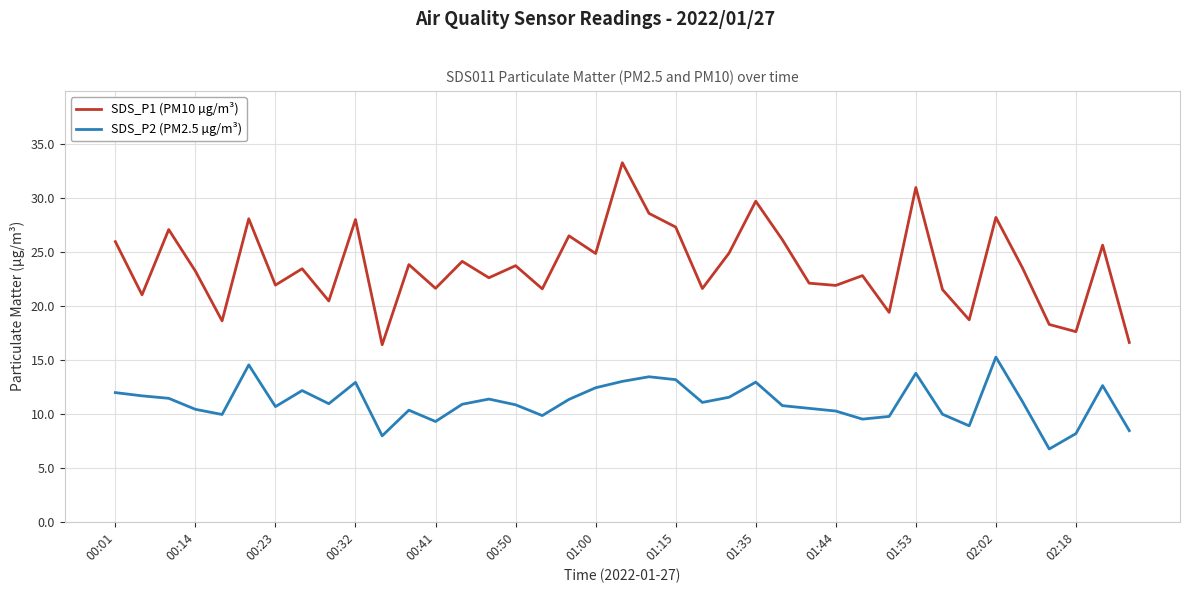

What is the difference between the maximum and minimum values in the SDS_P2 (PM2.5 µg/m³) series?

8.5